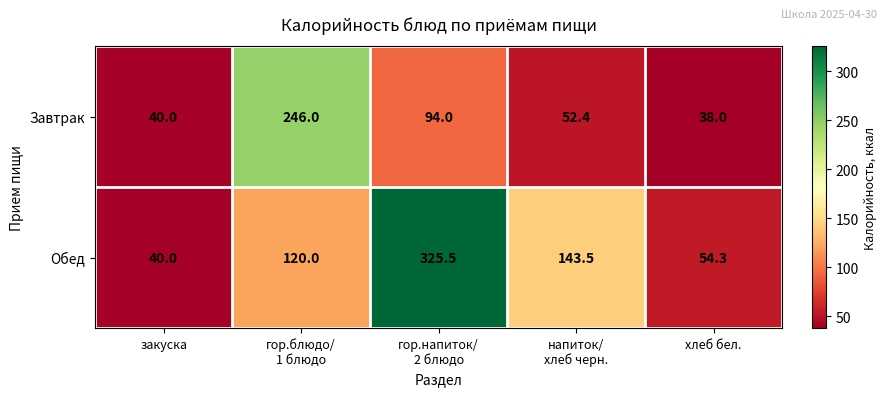

What is the maximum value shown in the chart?

325.5